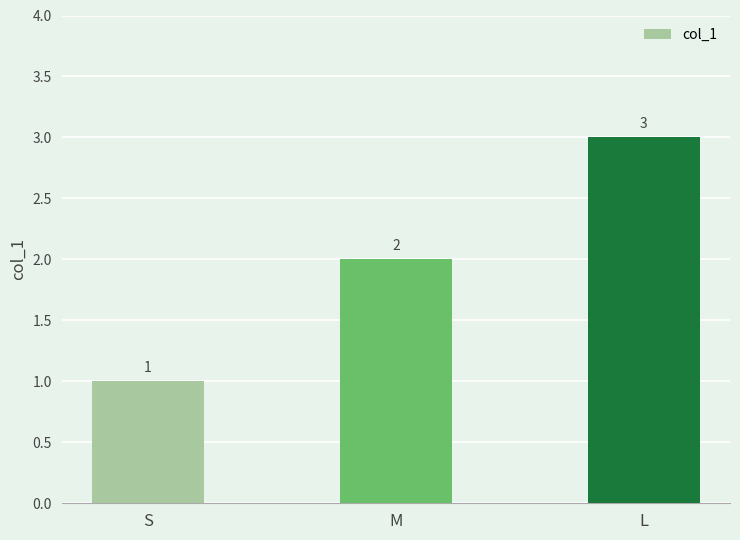

Reading right to left, transcribe all the data shown in this chart.

3	2	1